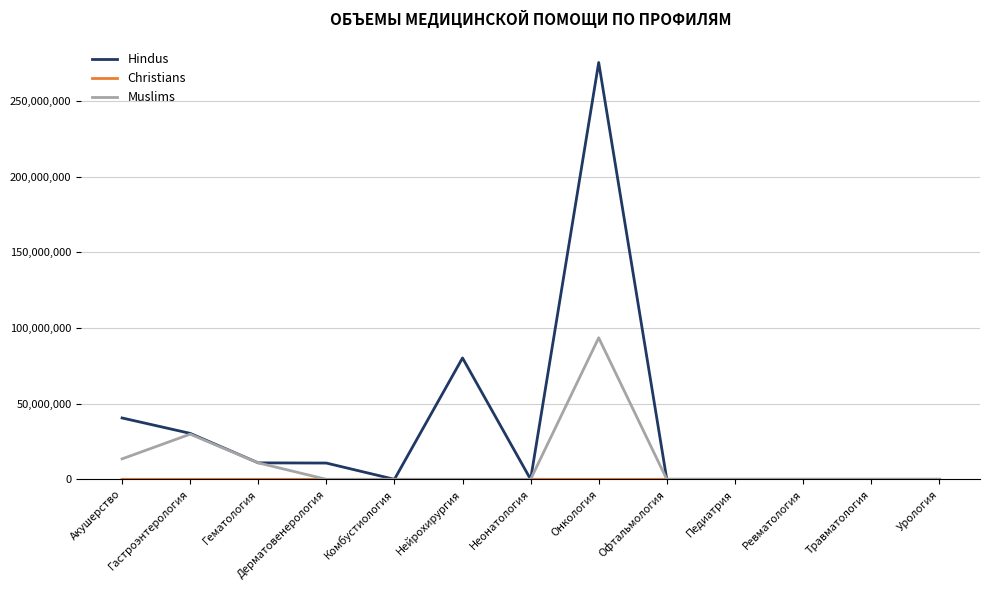

Is it true that Hindus equals 10748547.0 at Дерматовенерология?

True